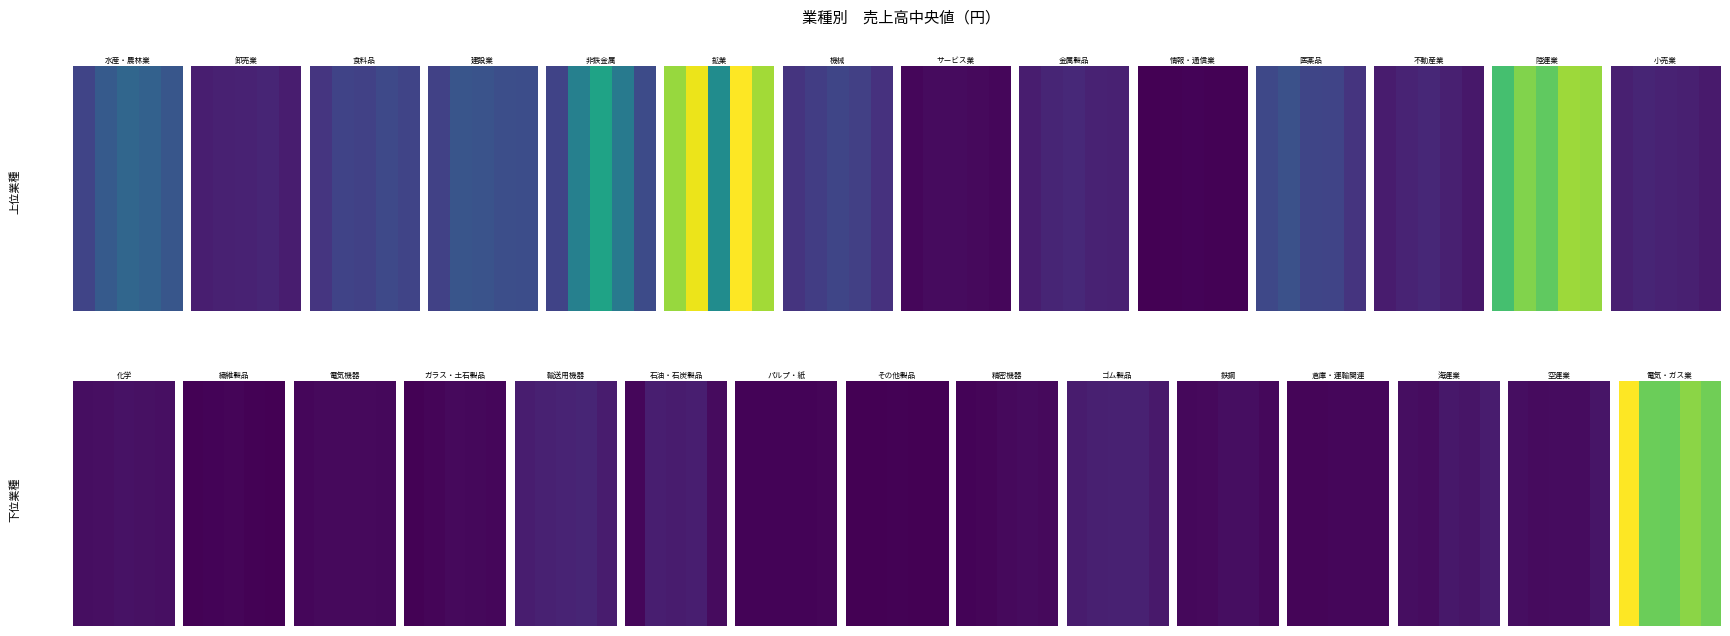

At which category does the chart reach its minimum across all series?

2